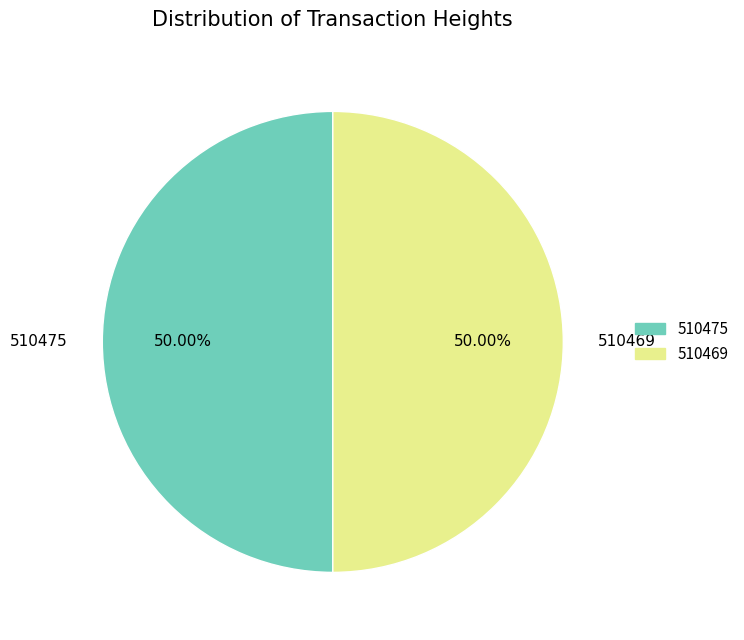

To the nearest percent, what percentage of the pie is 510475?

50%